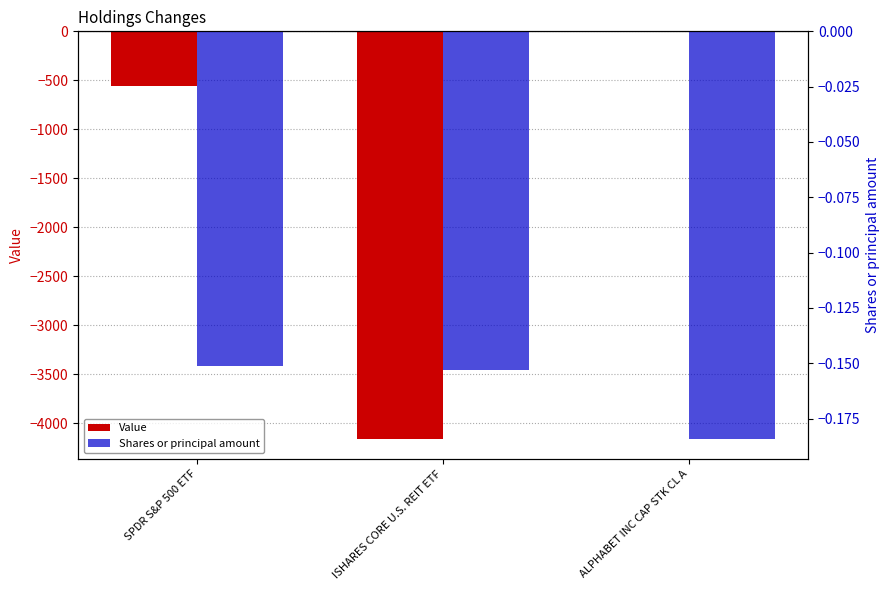

Are the bars grouped side by side (vs. stacked)?

Yes